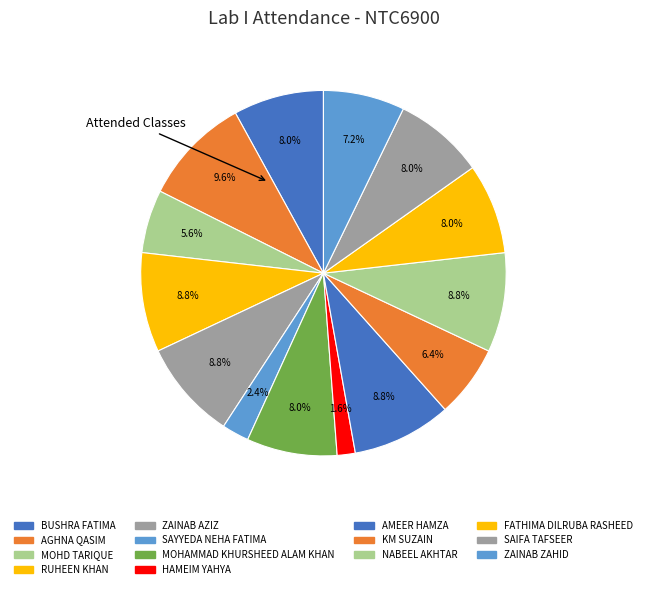

Rank the categories by value from lowest to highest.

HAMEIM YAHYA, SAYYEDA NEHA FATIMA, MOHD TARIQUE, KM SUZAIN, ZAINAB ZAHID, BUSHRA FATIMA, MOHAMMAD KHURSHEED ALAM KHAN, FATHIMA DILRUBA RASHEED, SAIFA TAFSEER, RUHEEN KHAN, ZAINAB AZIZ, AMEER HAMZA, NABEEL AKHTAR, AGHNA QASIM